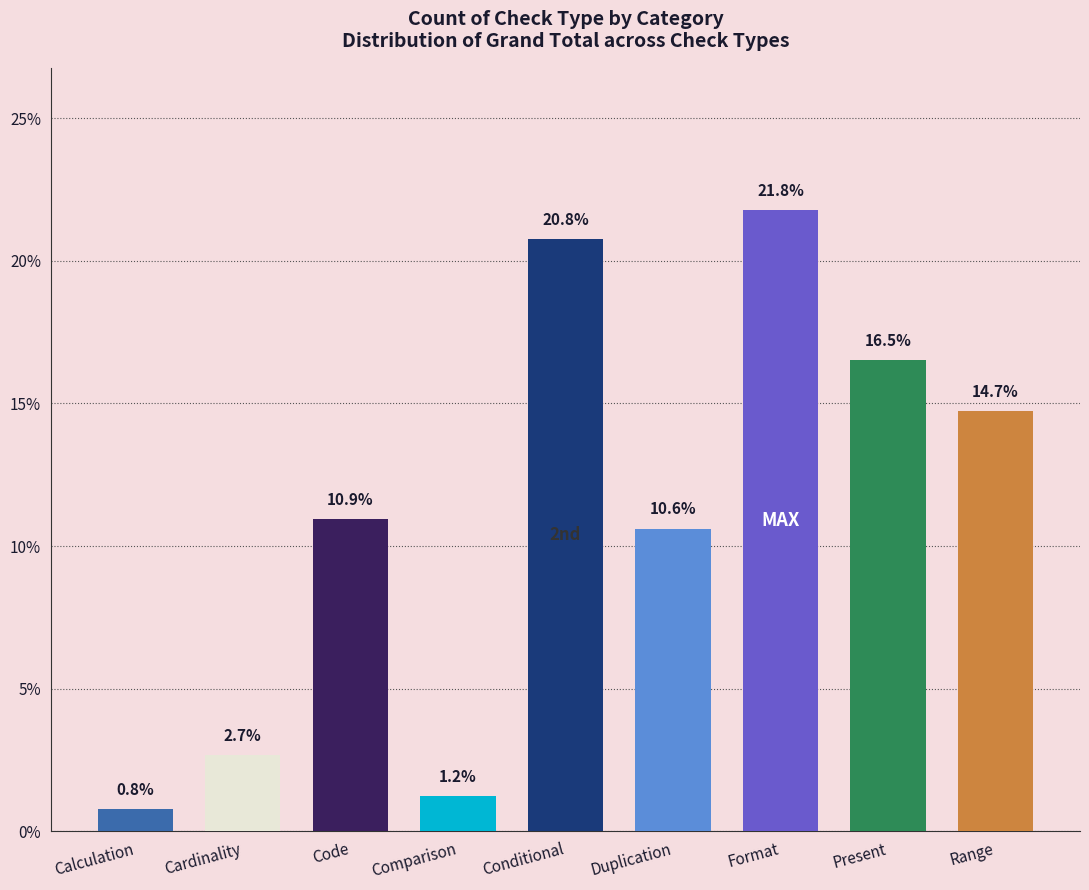

Rank the categories by value from highest to lowest.

Format, Conditional, Present, Range, Code, Duplication, Cardinality, Comparison, Calculation